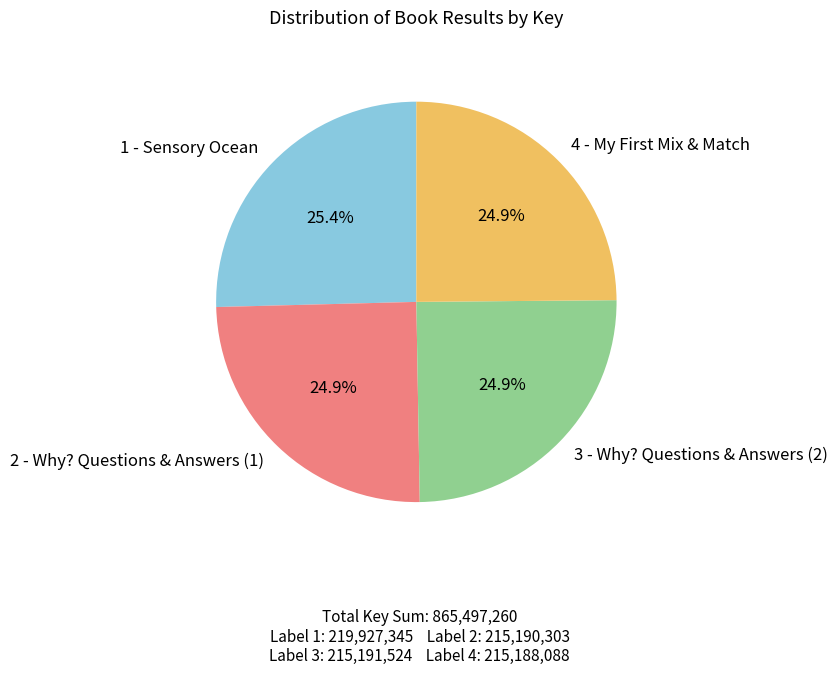

Is there any slice that represents more than half of the pie?

No